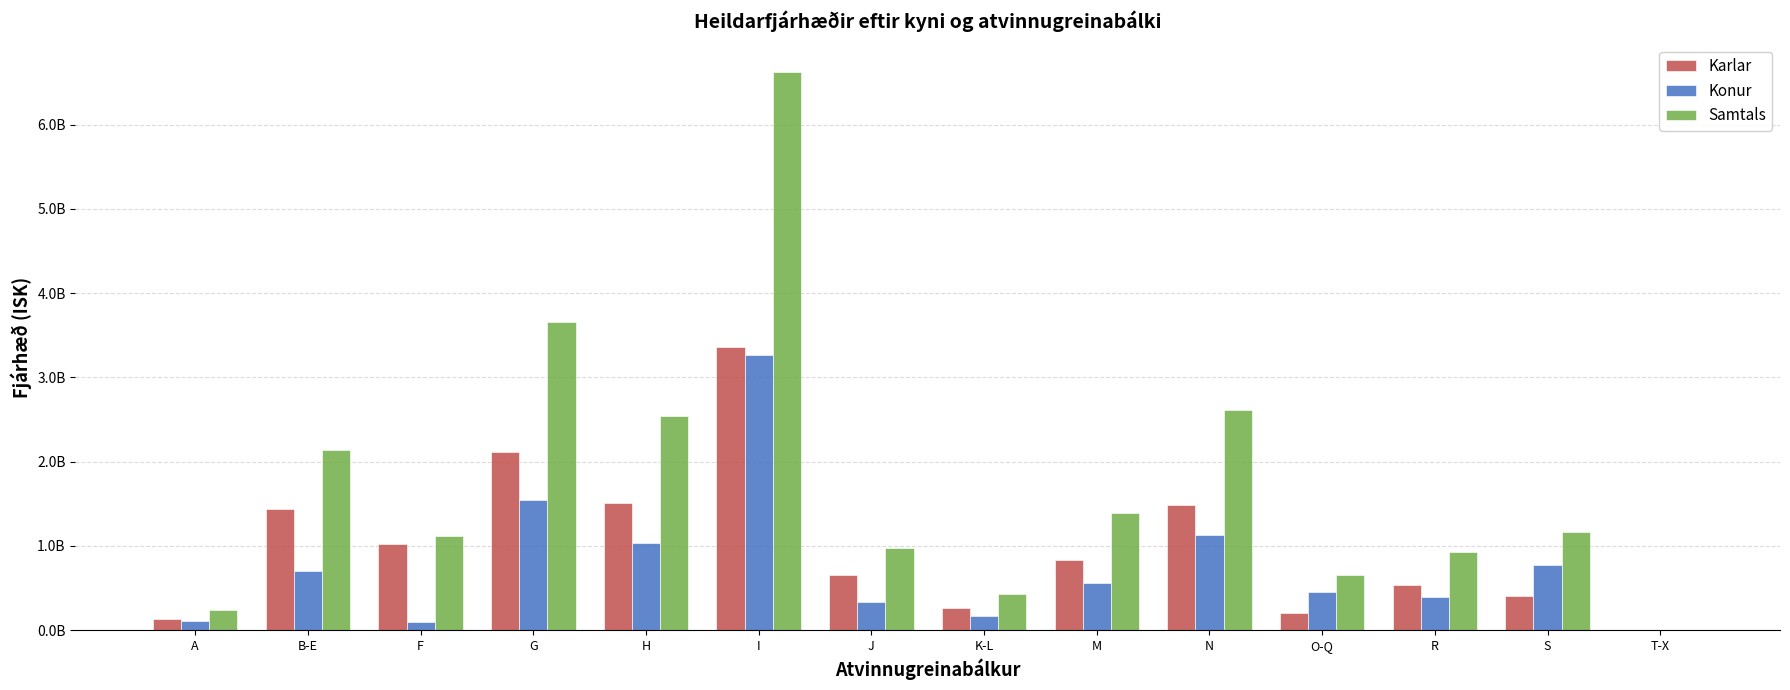

Which series has the largest total across all categories?

Samtals